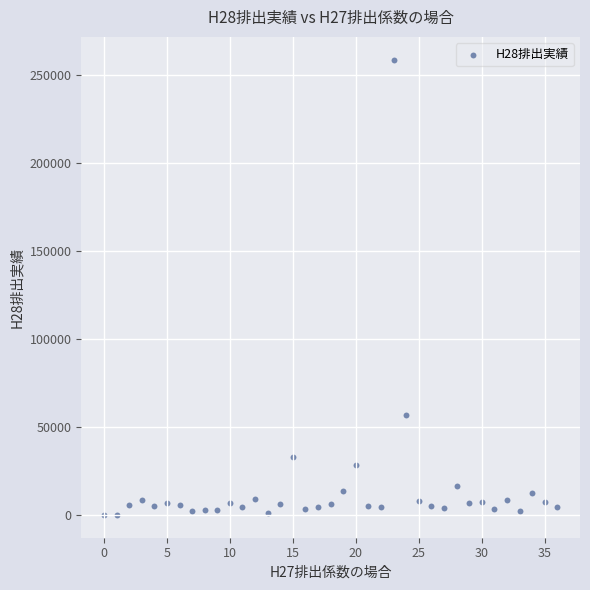

What Y value in the scatter plot is closest to 129300?

56728.0